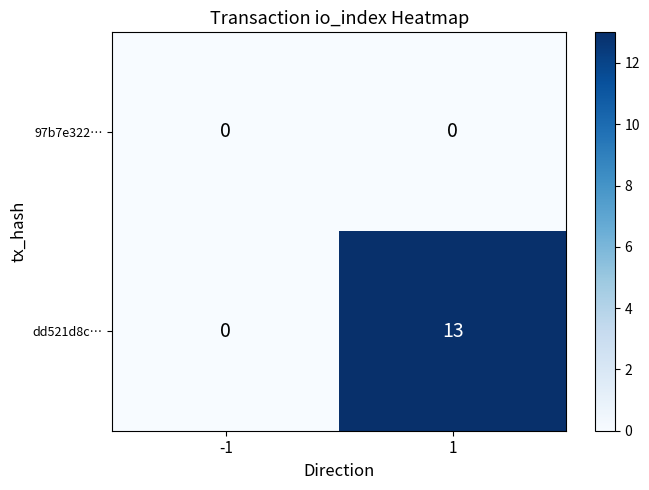

What is the difference between the dd521d8c… values at -1 and 1?

13